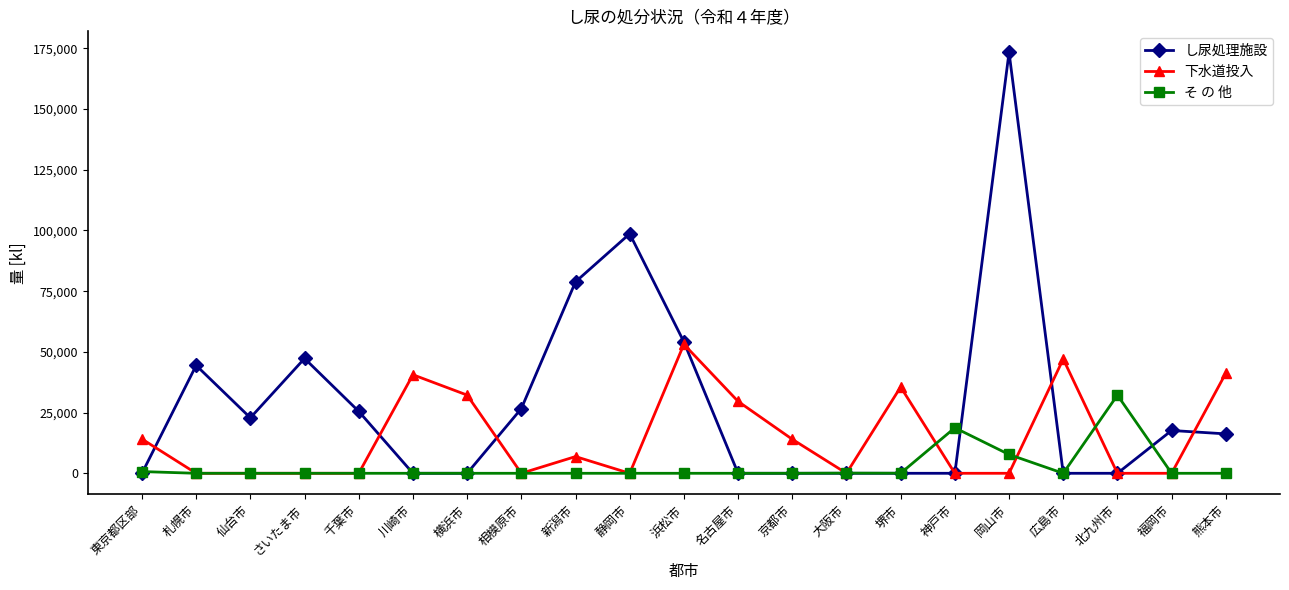

At which category does the chart reach its peak across all series?

岡山市